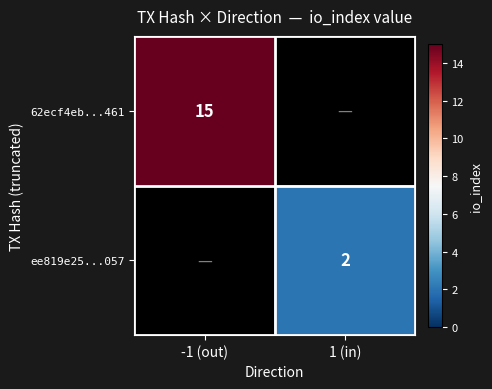

How many distinct data groups are displayed?

2